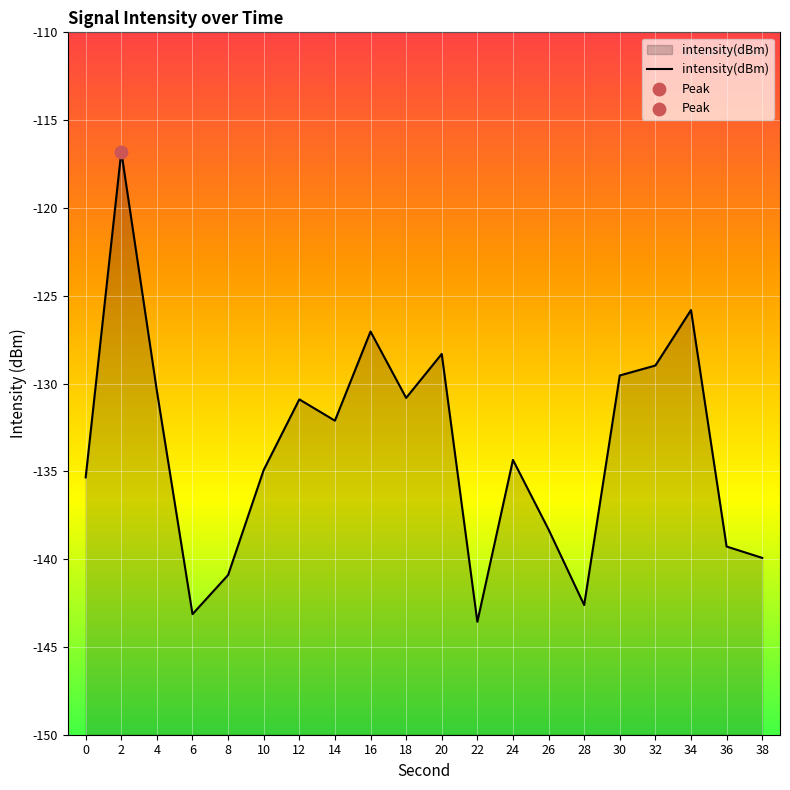

What is the change in value from 12 to 26?

-7.4